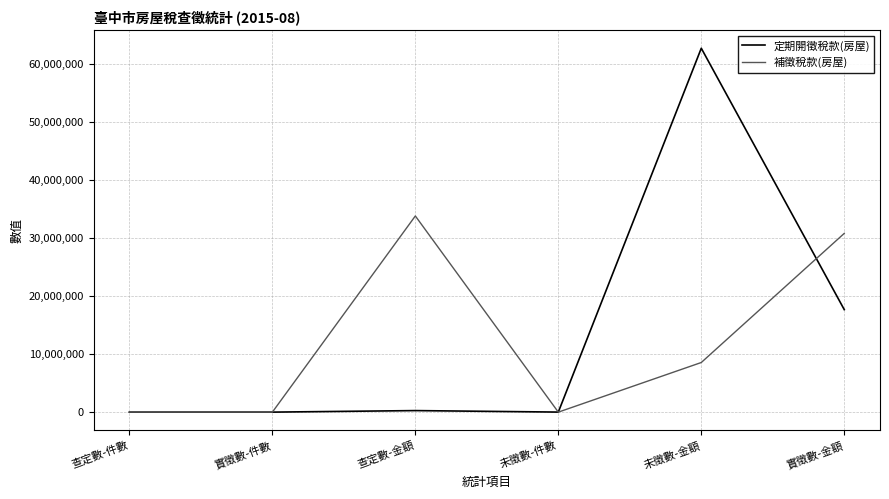

After their last crossing, which series has the higher values: 補徵稅款(房屋) or 定期開徵稅款(房屋)?

補徵稅款(房屋)